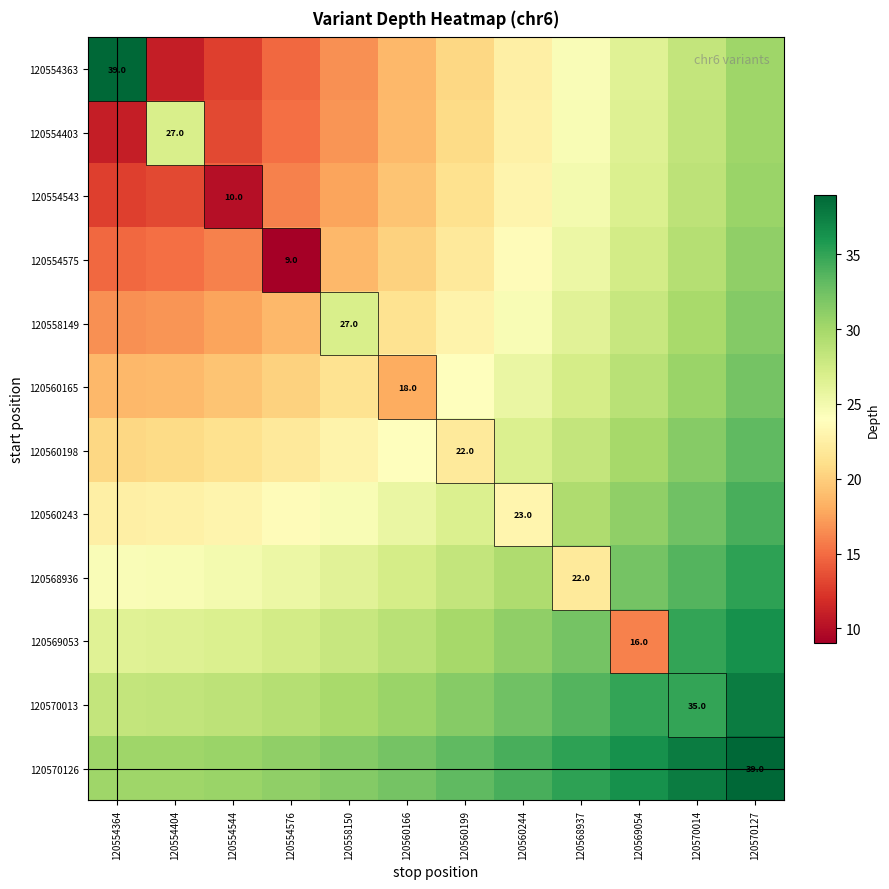

Which label corresponds to the largest value in the chart?

120570127